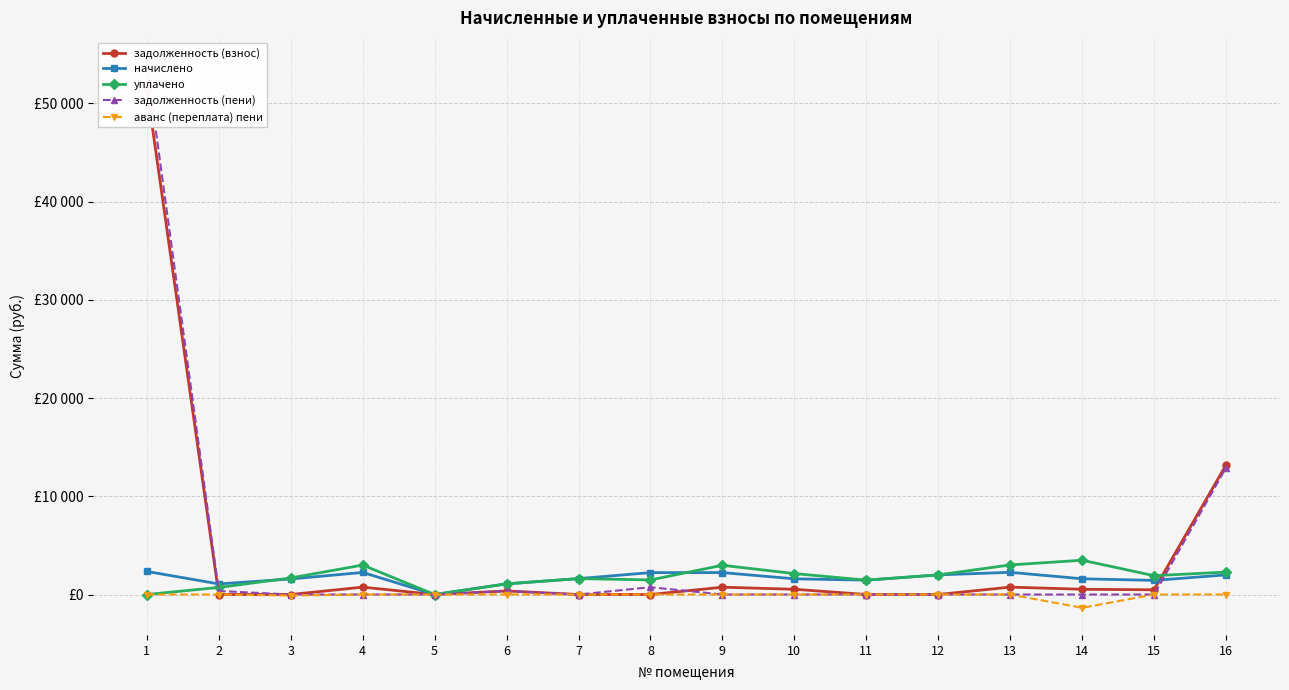

True or false: задолженность (пени) and начислено intersect in this chart.

True